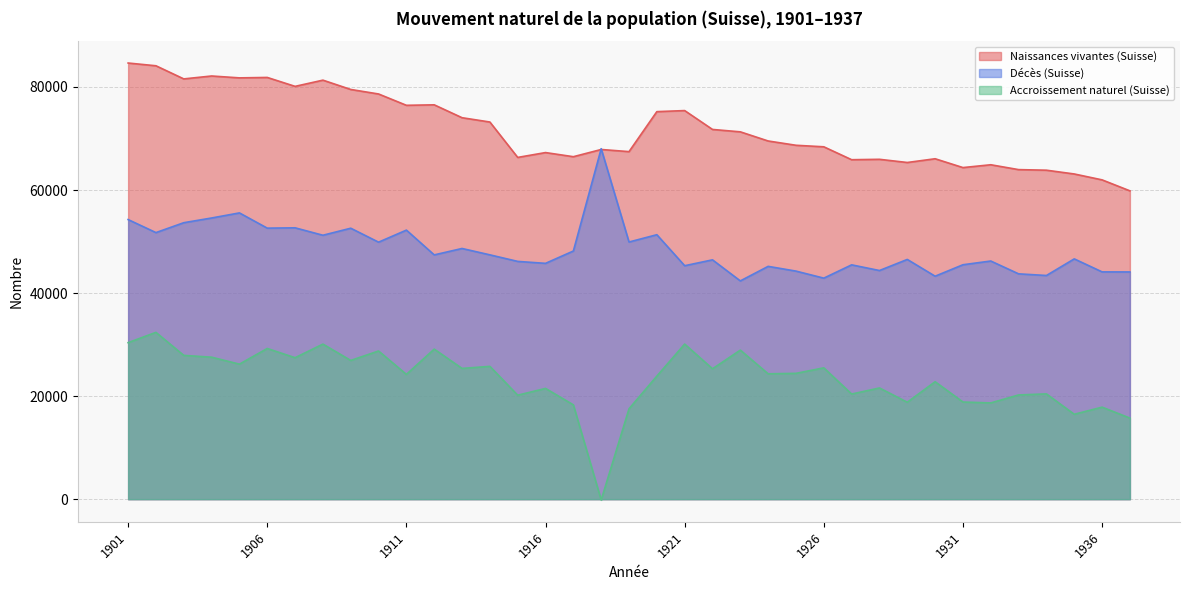

How many lines are shown in the chart?

3